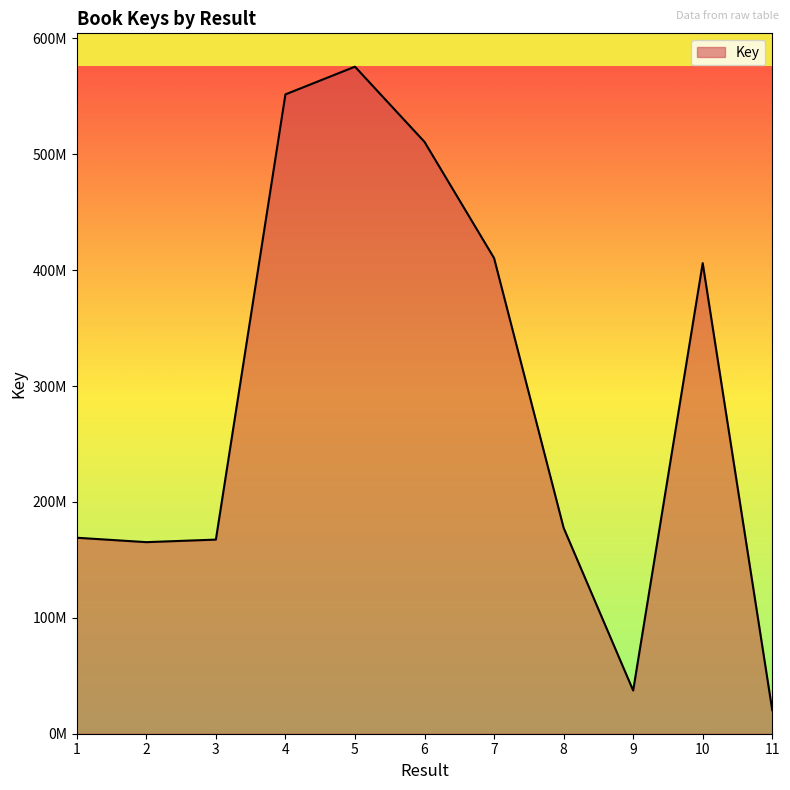

Which label corresponds to the largest value in the chart?

5